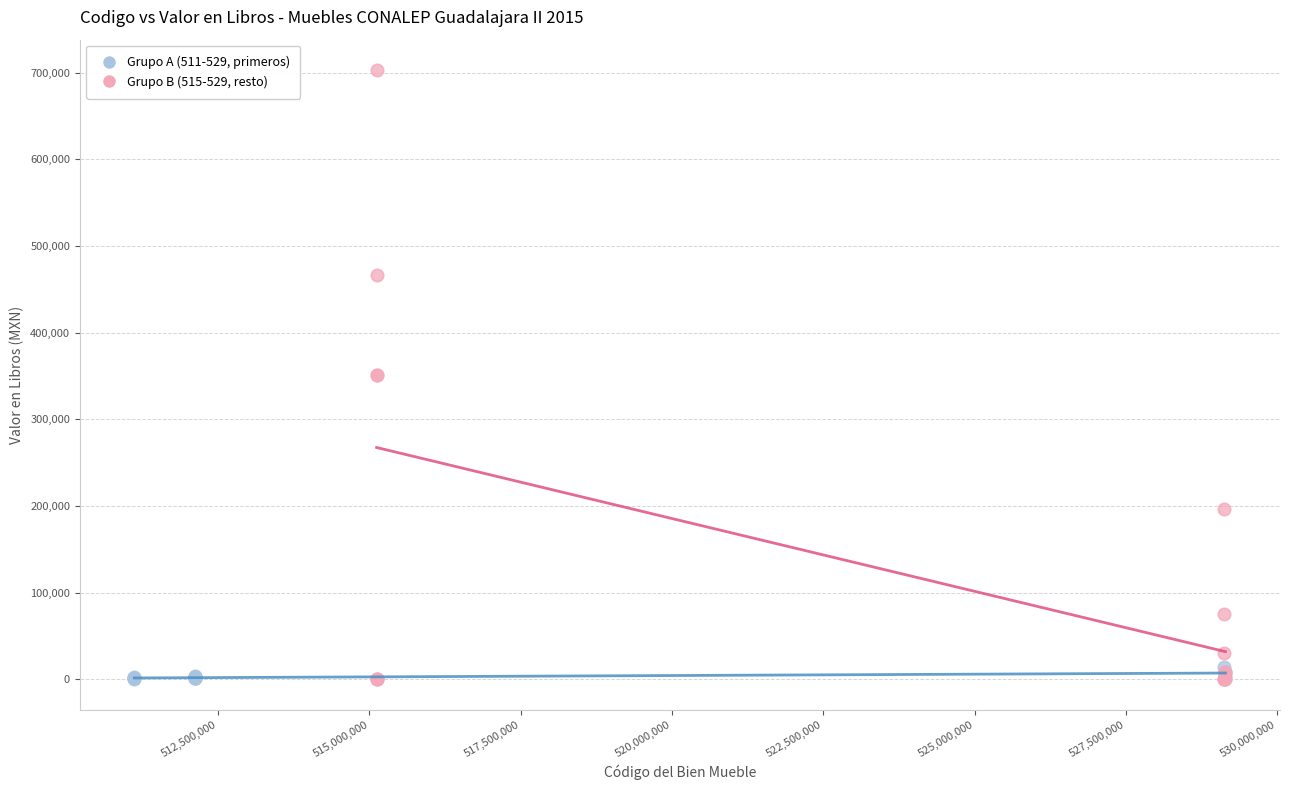

What are all the series names shown in the legend?

Grupo A (511-529, primeros), Grupo B (515-529, resto)